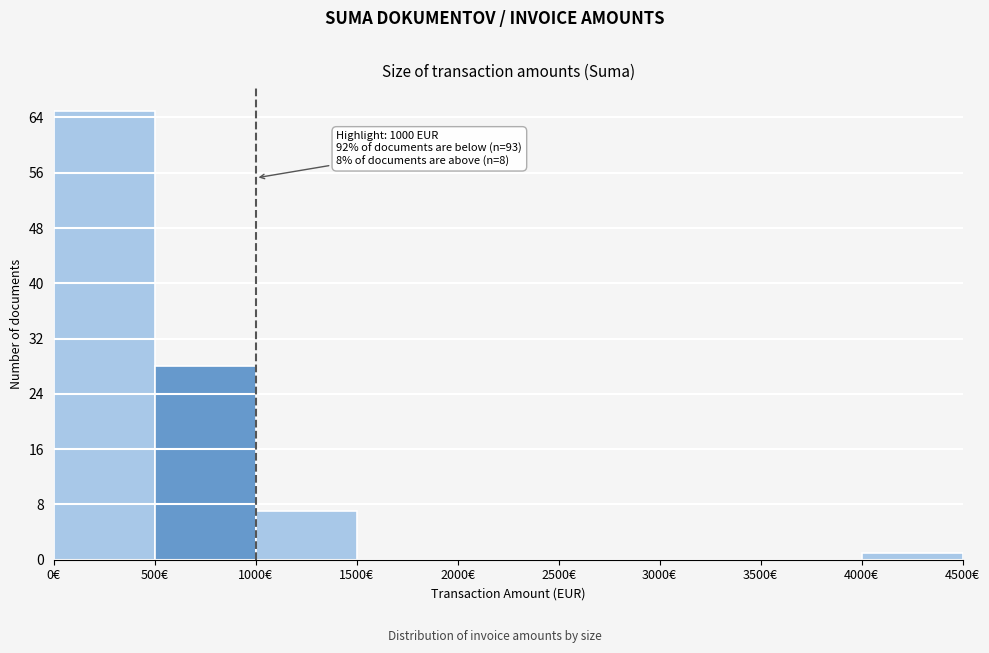

Over which range of the x-axis is the bar tallest?

0 to 500